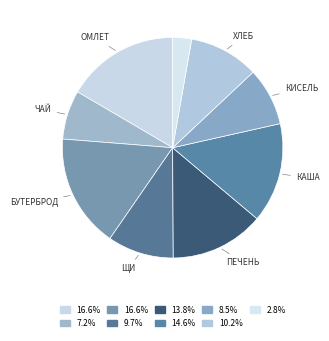

How many segments does this pie chart have?

9